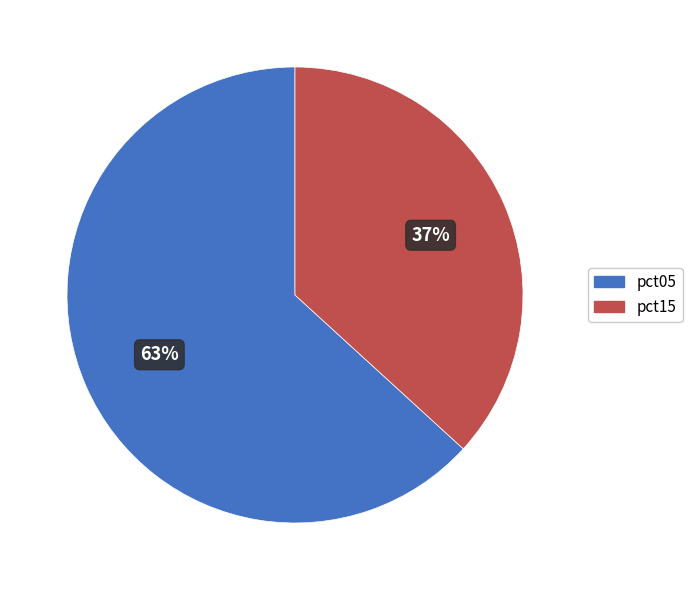

To the nearest percent, what is the difference between the largest and smallest slice percentages?

26%